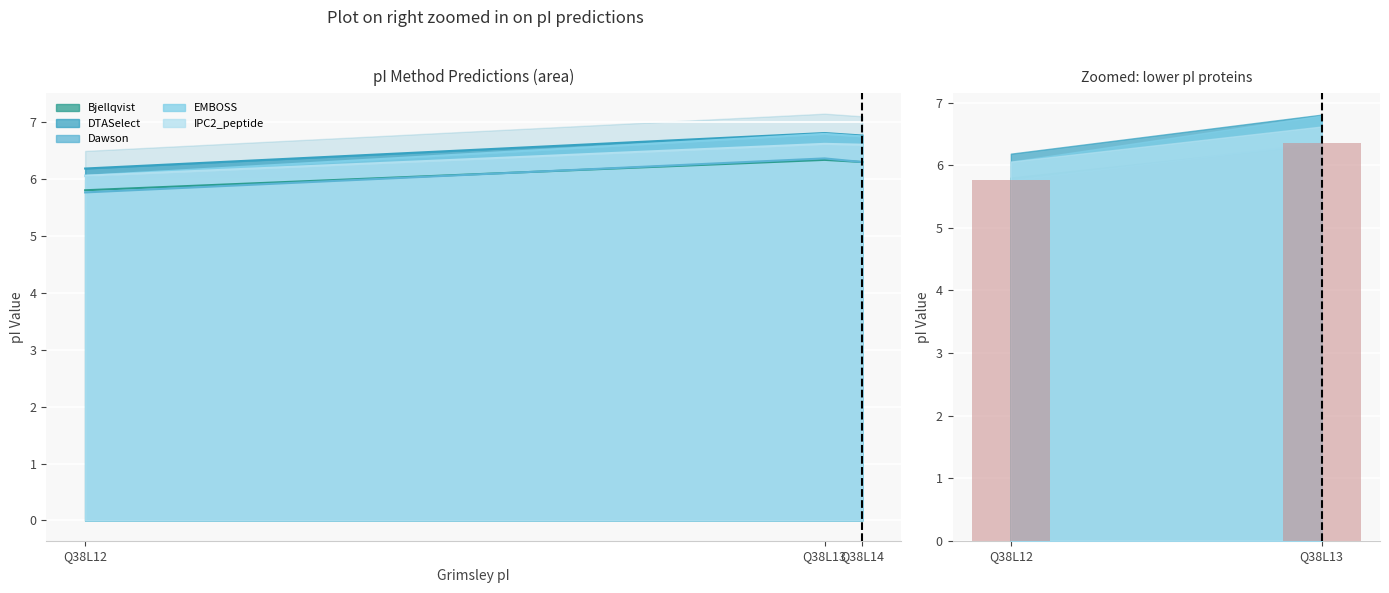

Between Q38L13 and Q38L12, which is larger?

Q38L13